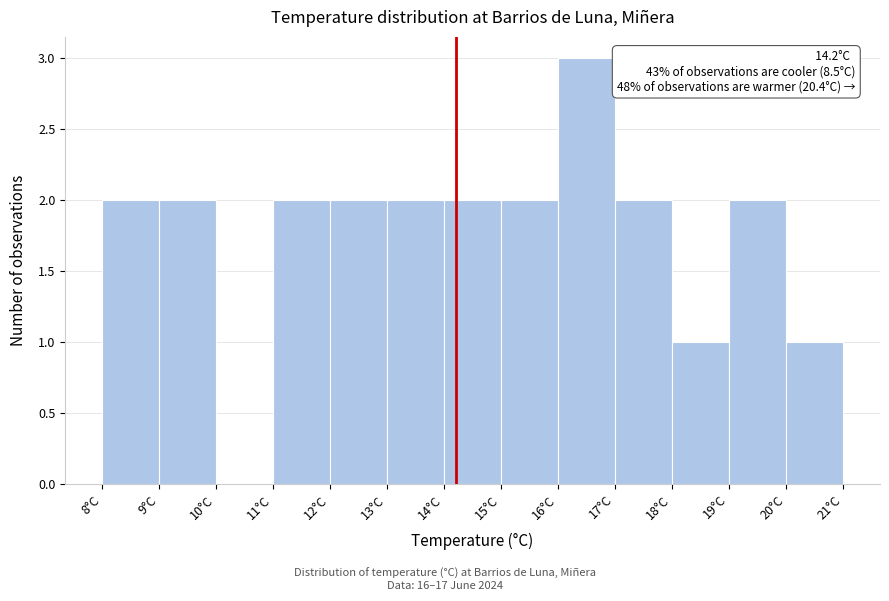

Over which range of the x-axis is the bar tallest?

16 to 17